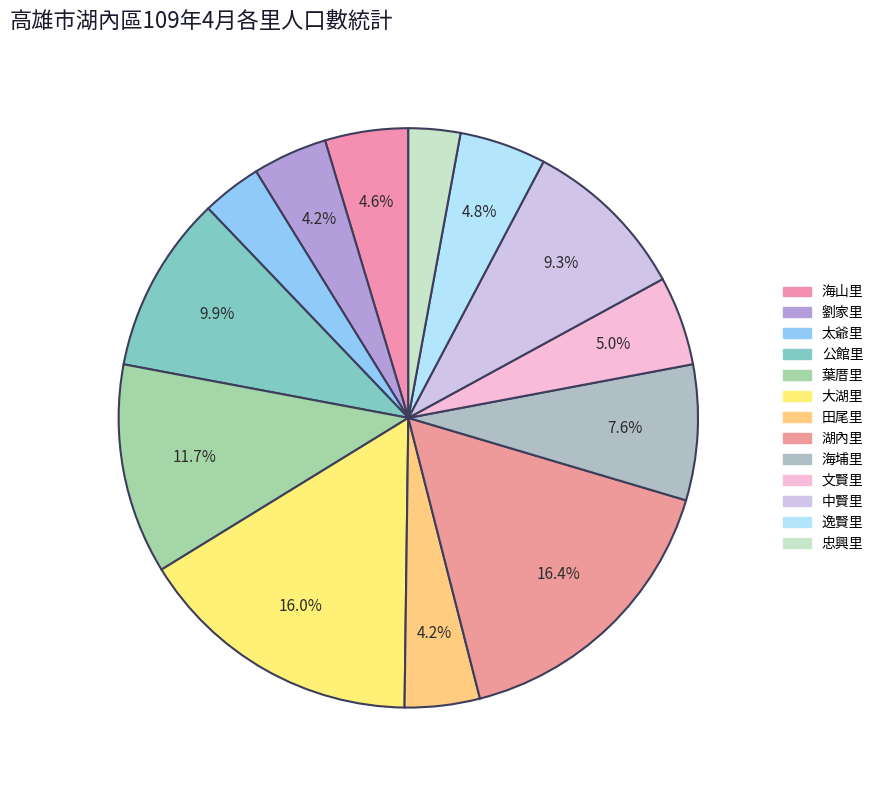

To the nearest percent, what is the difference between the largest and smallest slice percentages?

14%